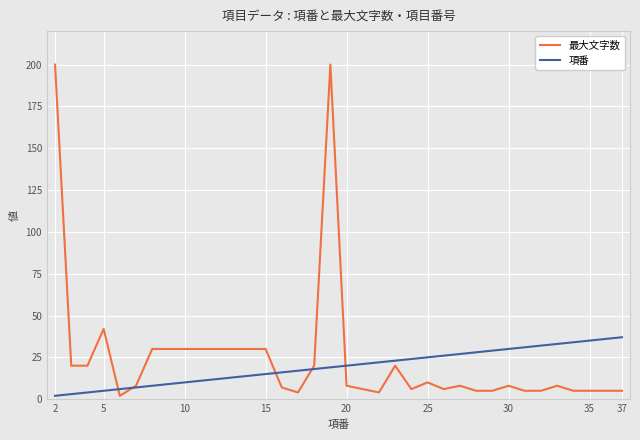

List the series in order of their peak value, highest first.

最大文字数, 項番